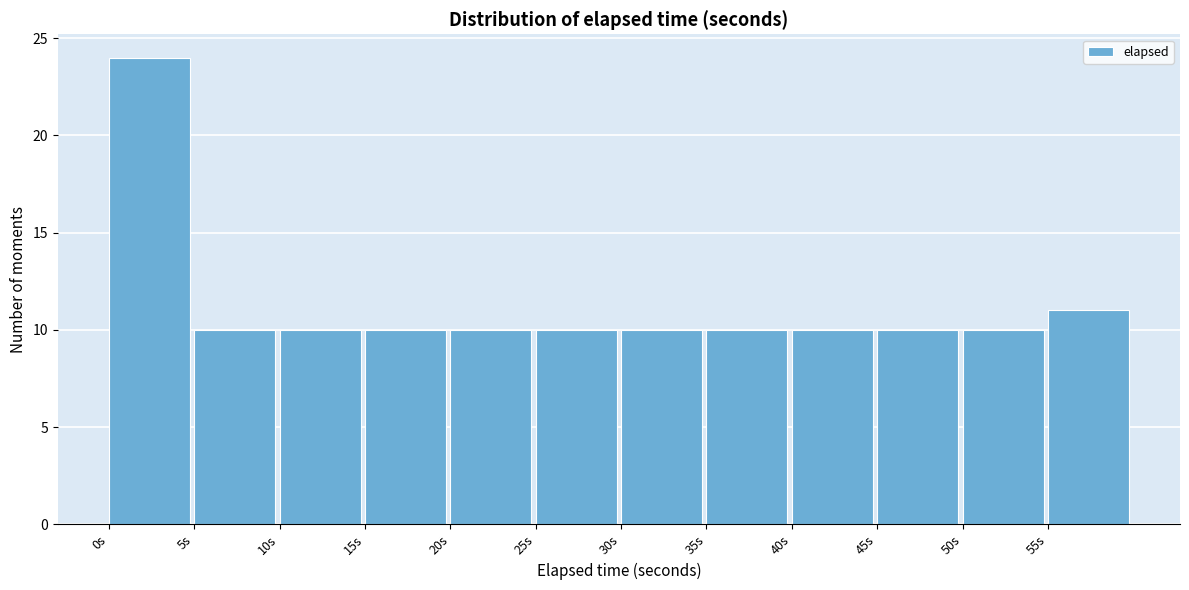

How tall is the bar that spans 50 to 55 on the x-axis? The values are not printed on the chart, so give them approximately, as read against the axis.

10